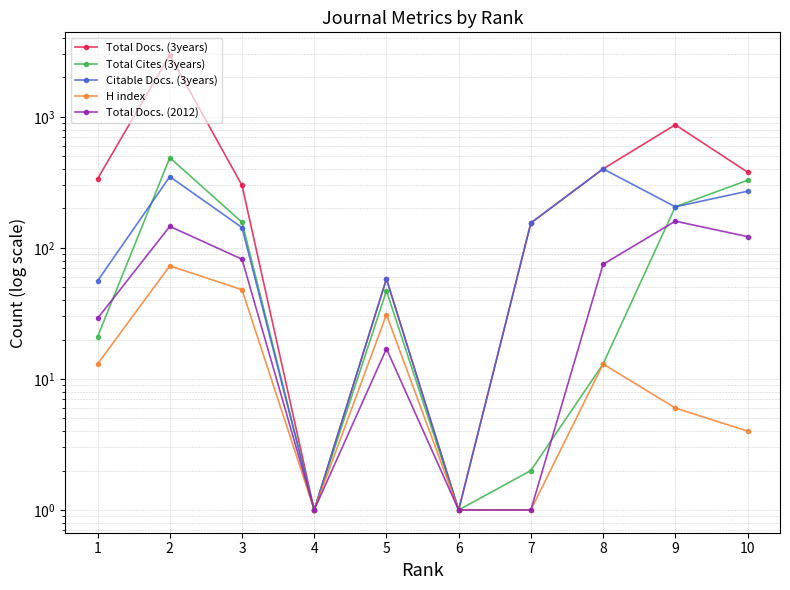

Which category has the lowest value across all series?

6